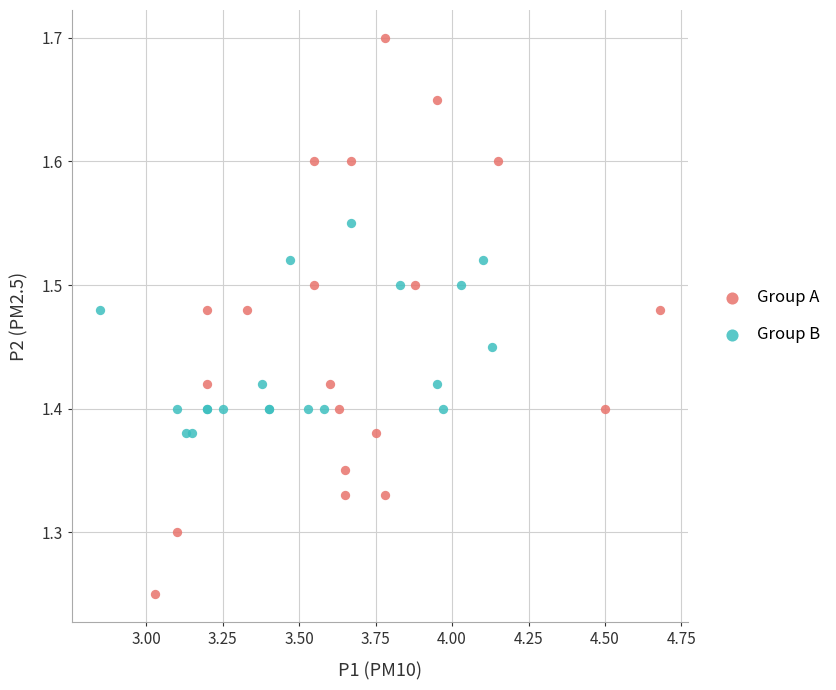

Which series has the largest Y range (max minus min)?

Group A